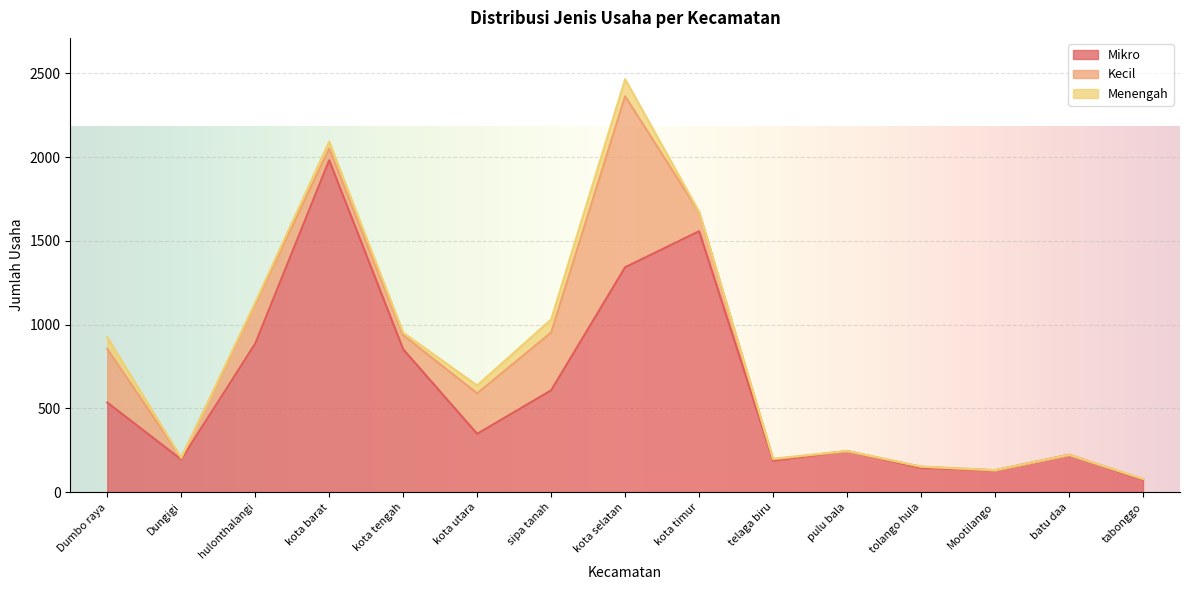

Reading left to right, transcribe all the data shown in this chart.

Mikro: 535	195	887	1982	853	348	608	1343	1558	187	245	144	130	223	73
Kecil: 320	9	234	70	84	242	345	1021	113	9	0	8	1	0	5
Menengah: 70	0	11	41	15	47	78	102	3	3	1	0	0	0	1